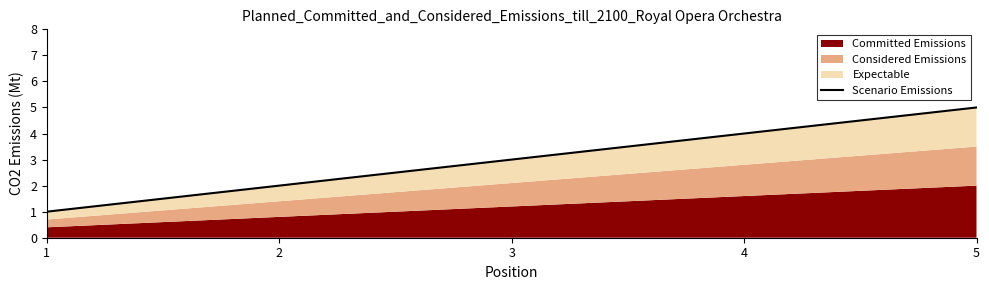

At which label does the data first exceed 3?

4